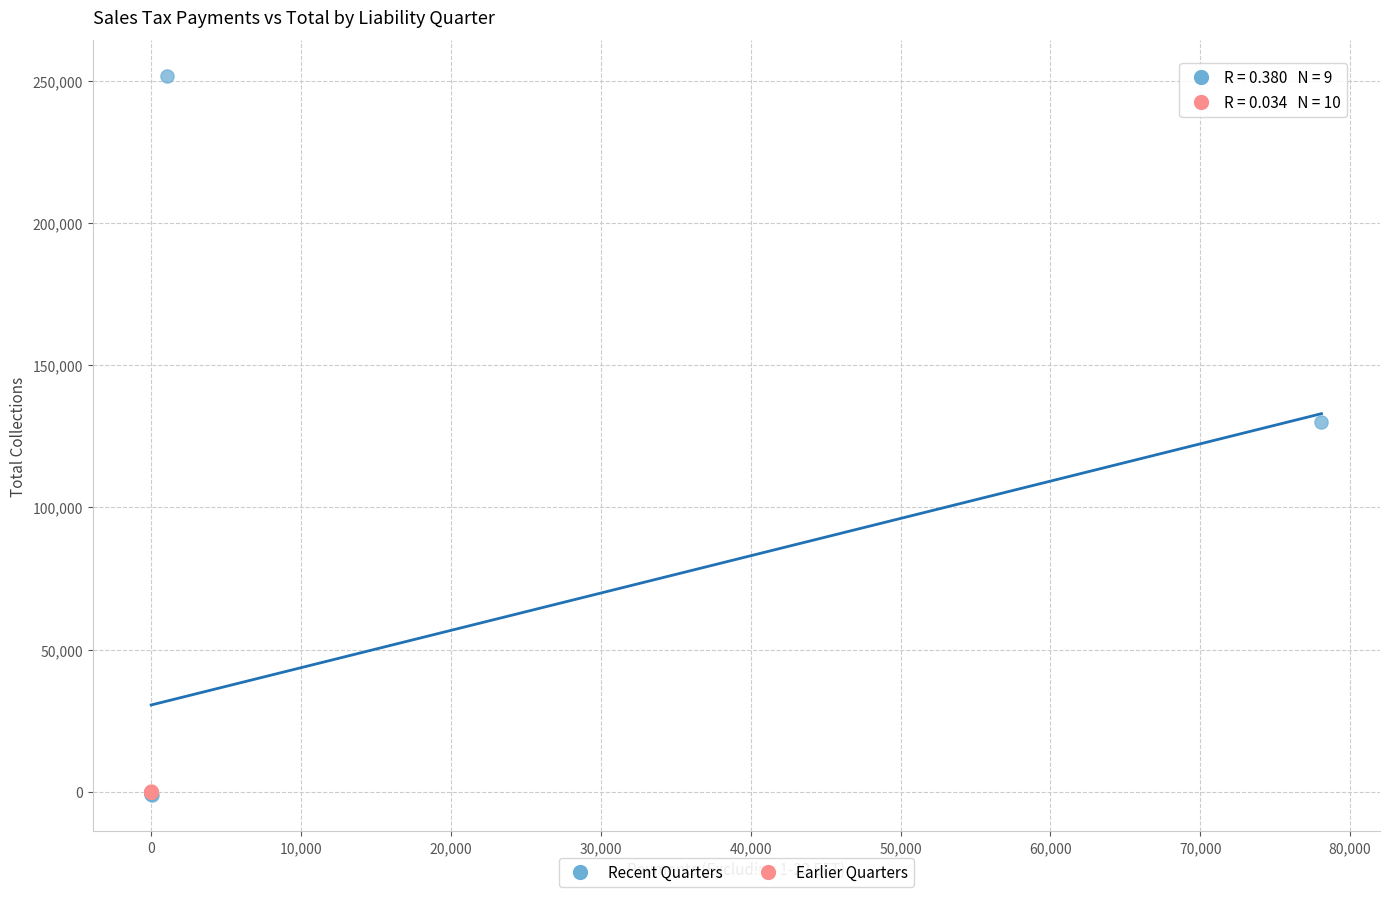

Which series has the largest Y range (max minus min)?

Recent Quarters